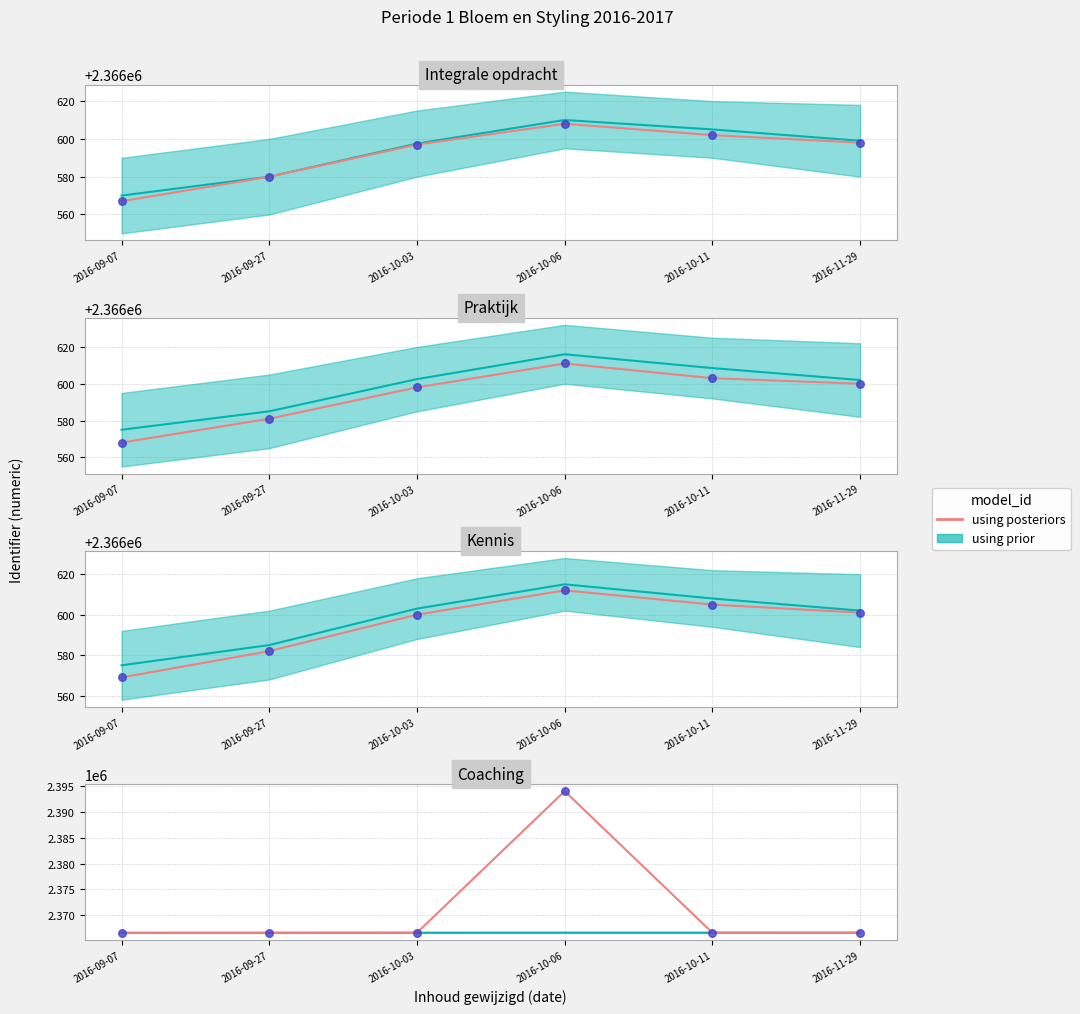

What is the ratio of the value at 2016-09-27 to the value at 2016-10-03?

1.0